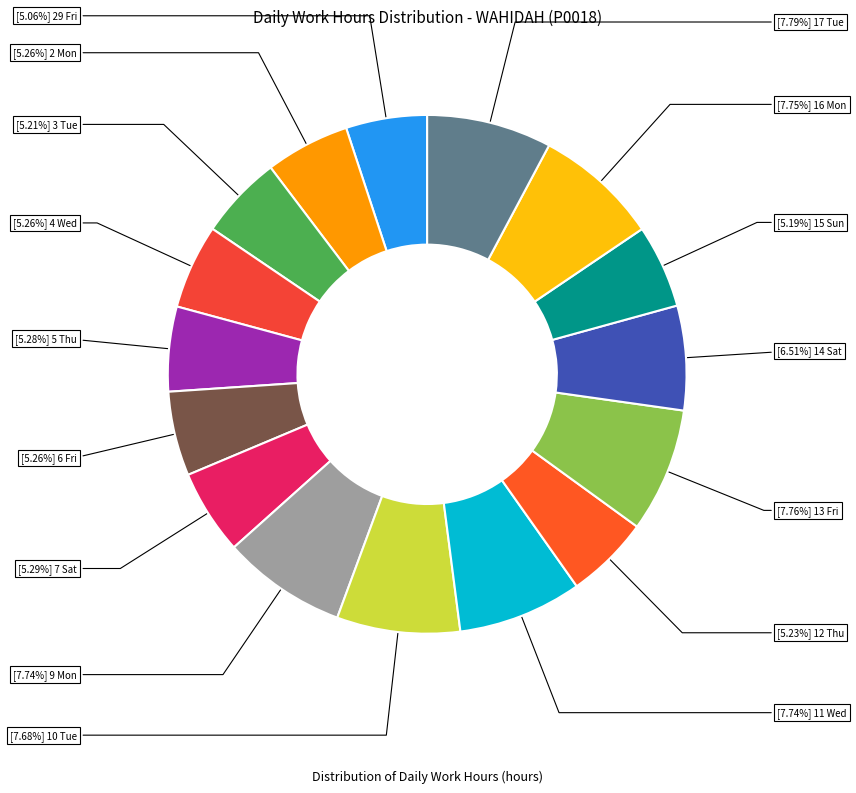

Count the number of slices in the pie.

16